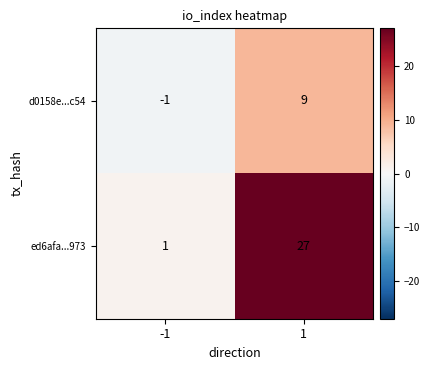

How many categories are shown in the chart?

2